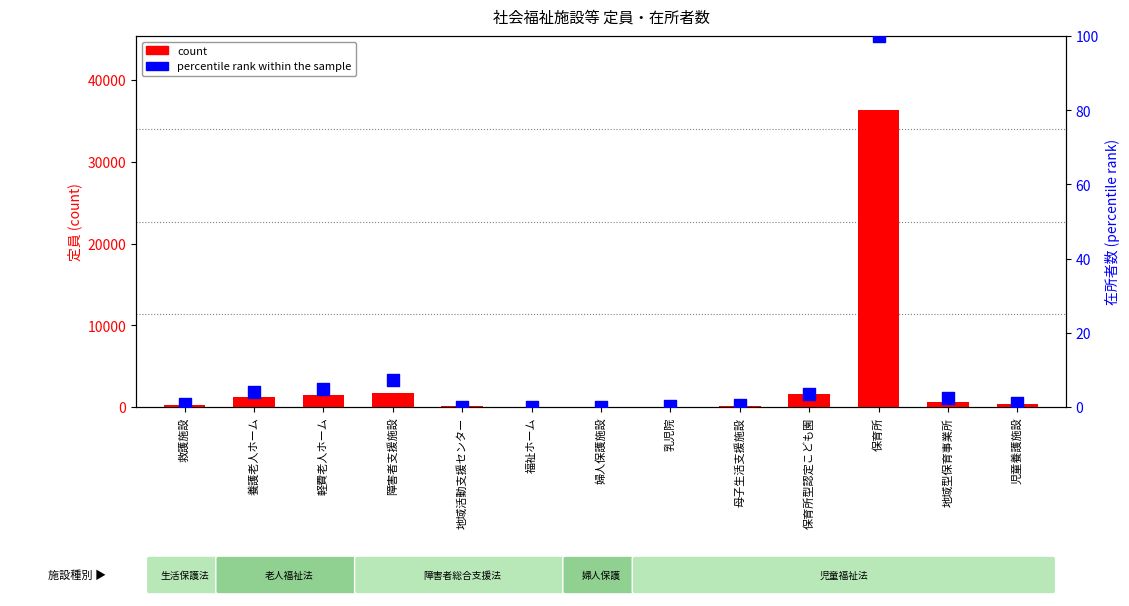

What are all the series names shown in the legend?

count, percentile rank within the sample